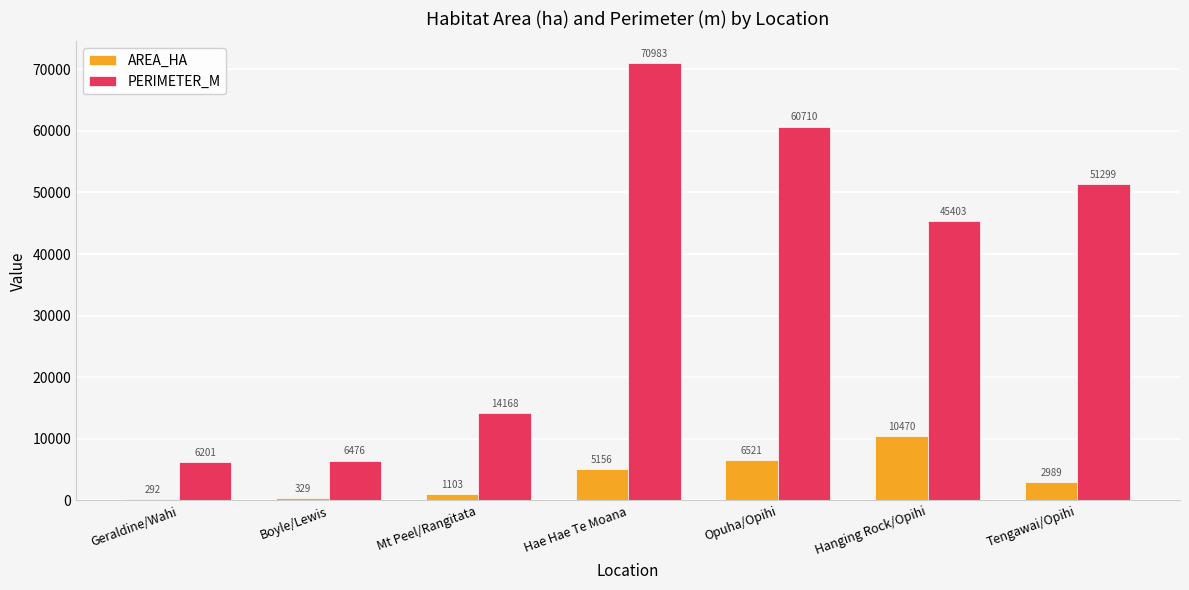

What is the minimum value for PERIMETER_M?

6200.8